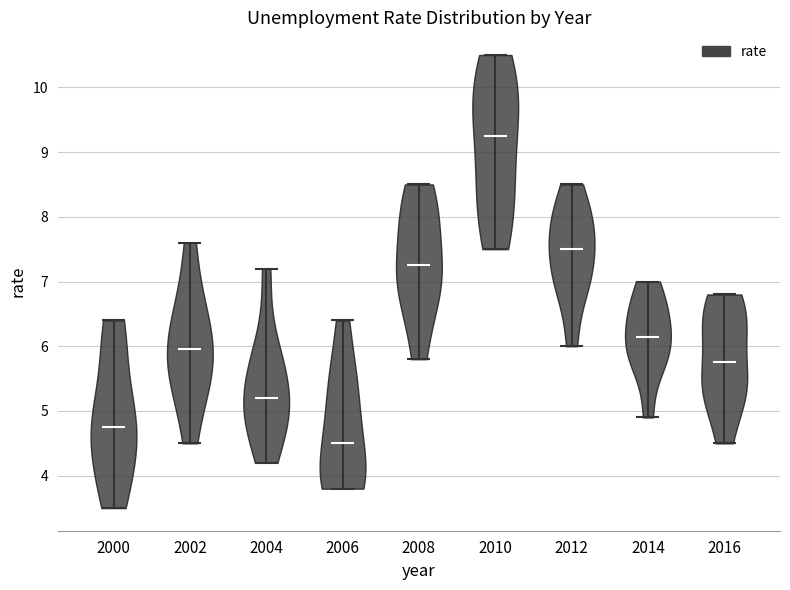

Where does the median line of the violin at x = 2006 sit on the y-axis? The values are not printed on the chart, so give them approximately, as read against the axis.

4.5